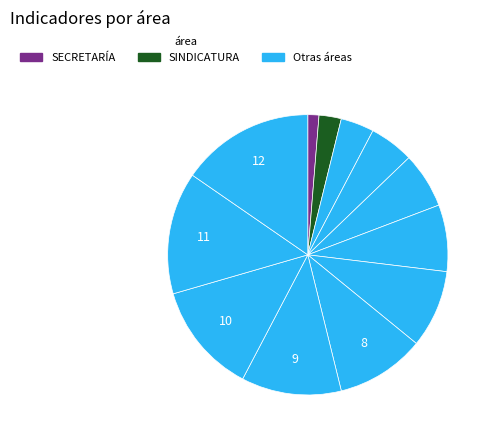

Rank the categories by value from highest to lowest.

DEPORTE, EDUCACIÓN Y CULTURA, FOMENTO AGROPECUARIO, PROTECCIÓN CIVIL, SEGURIDAD PÚBLICA, CONTRALORÍA, OBRAS PÚBLICAS, DIF, TESORERÍA, REGIDURÍA, SINDICATURA, SECRETARÍA